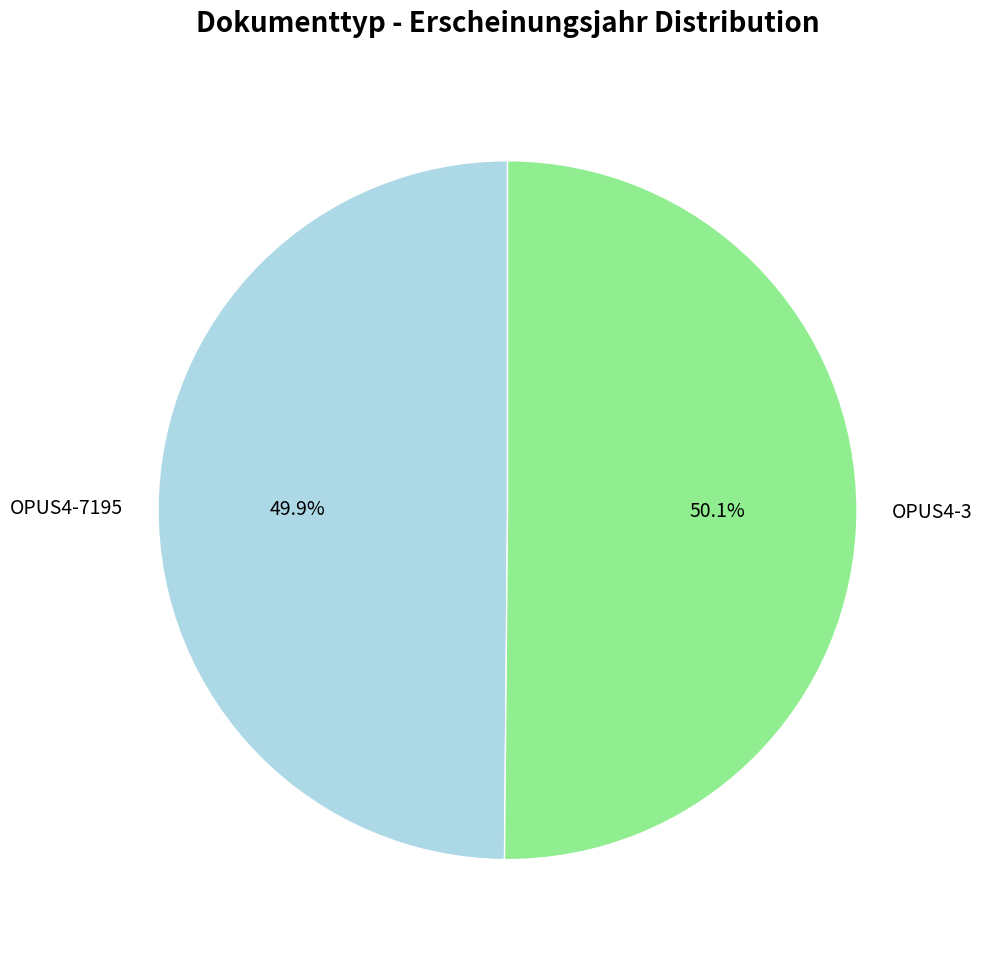

Approximately how many times larger is the value at OPUS4-3 compared to OPUS4-7195?

1.0